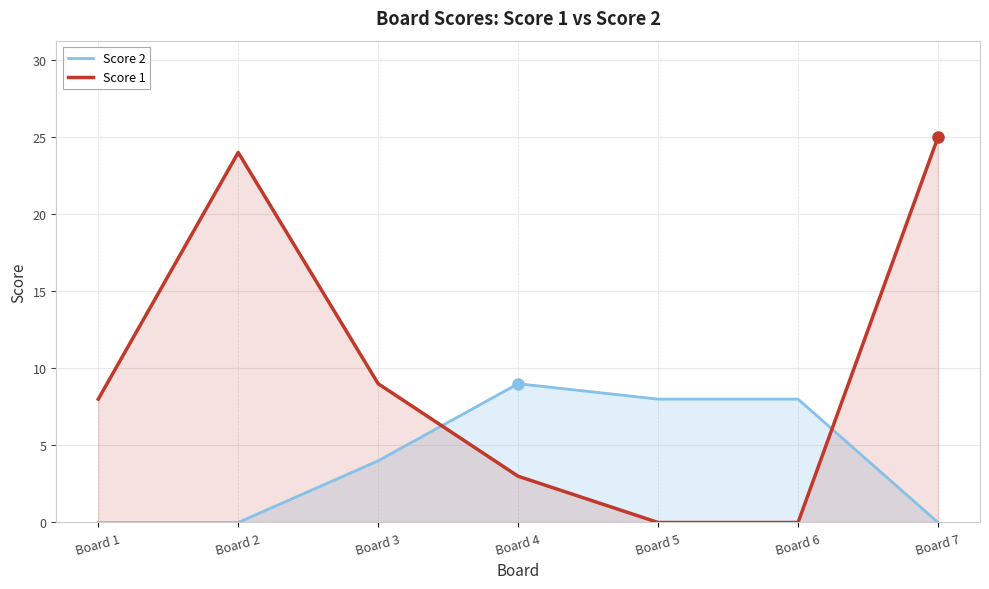

Reading right to left, transcribe all the data shown in this chart.

Score 2: 0	8	8	9	4	0	0
Score 1: 25	0	0	3	9	24	8